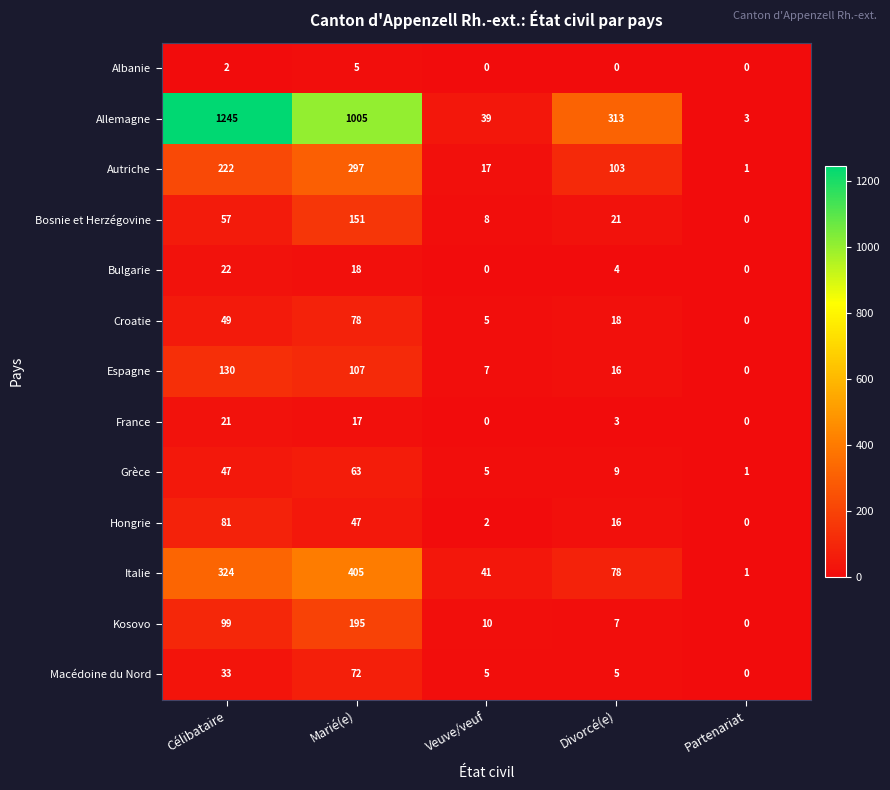

List the series in order of their peak value, highest first.

Allemagne, Italie, Autriche, Kosovo, Bosnie et Herzégovine, Espagne, Hongrie, Croatie, Macédoine du Nord, Grèce, Bulgarie, France, Albanie